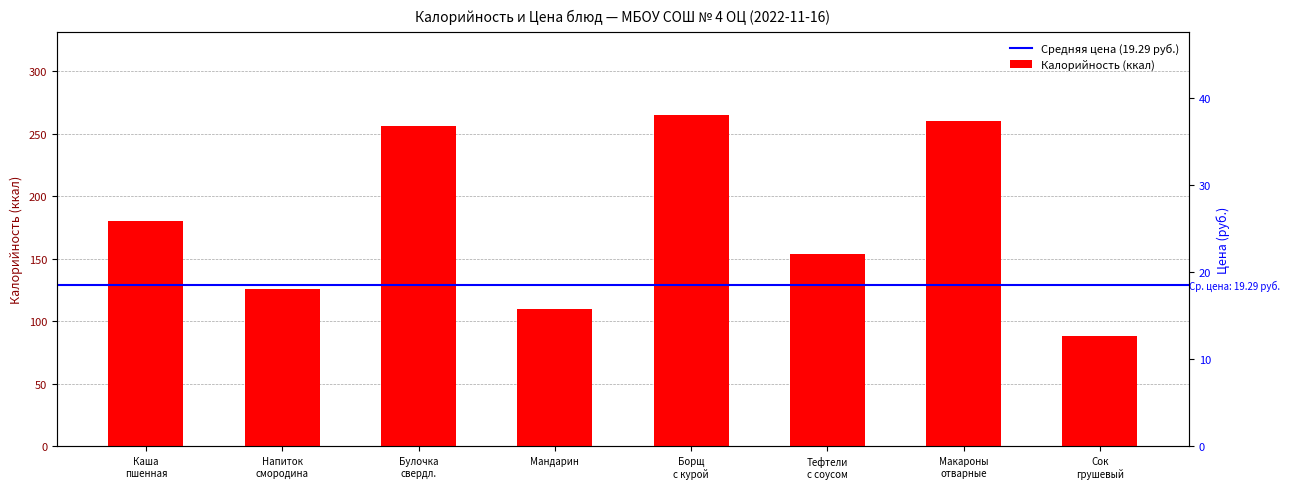

What is the sum of all Калорийность values?

1439.0